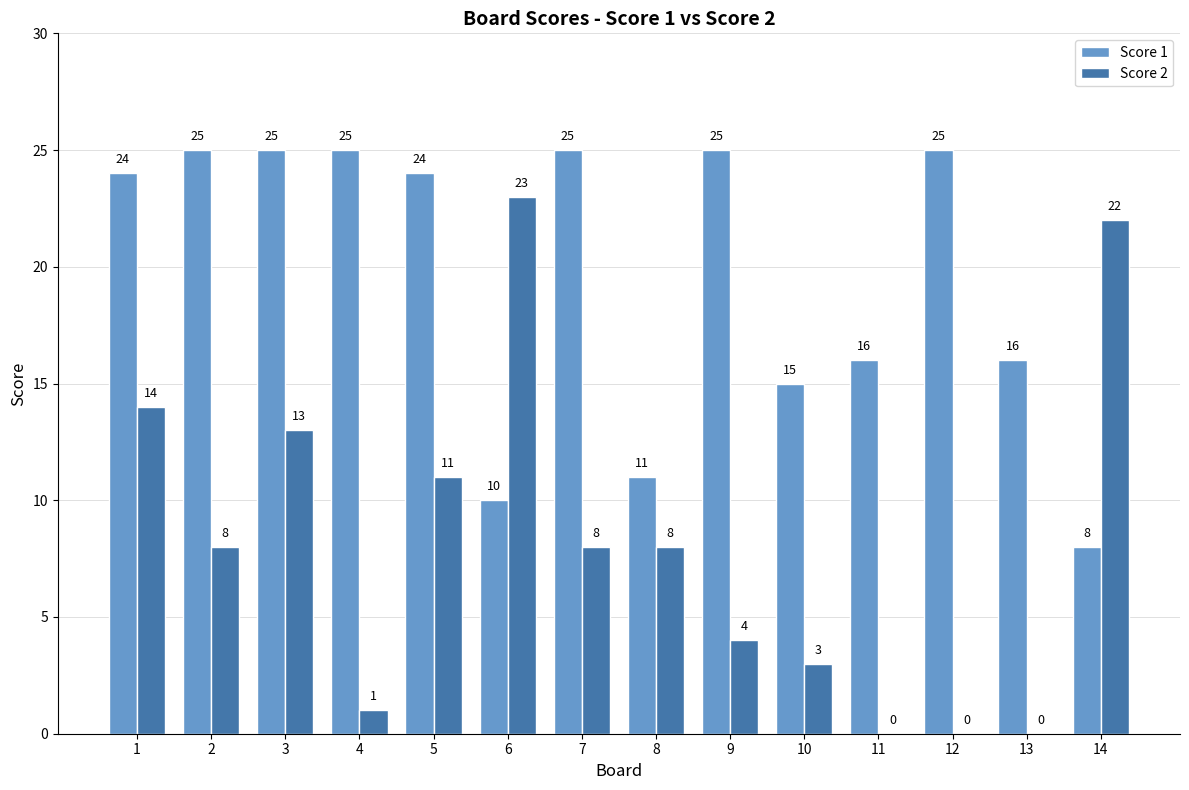

Are the bars horizontal?

No